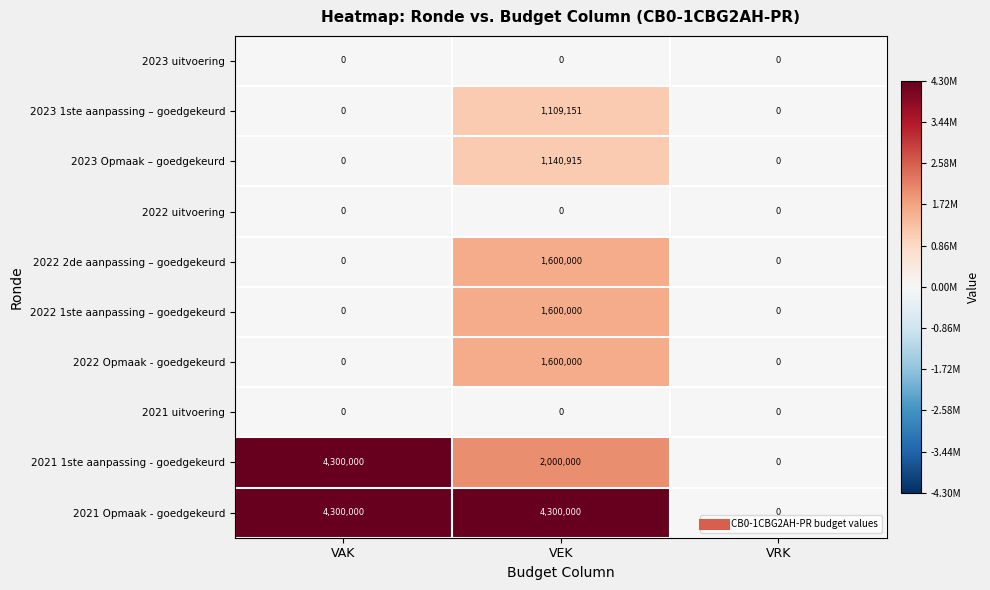

Is it true that 2022 Opmaak - goedgekeurd equals -687288 at VRK?

False